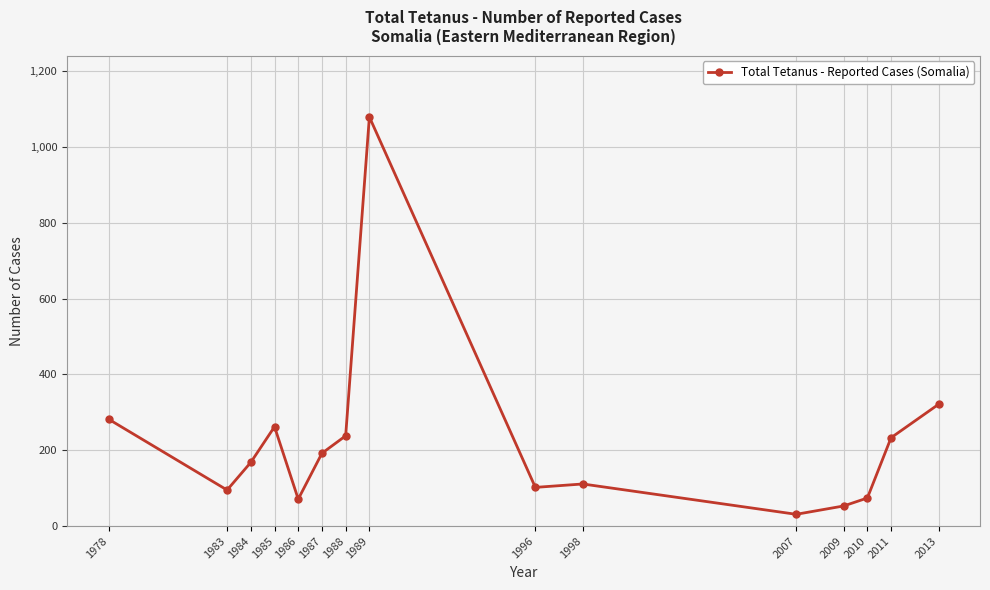

At which category does the data reach its first local peak?

1985